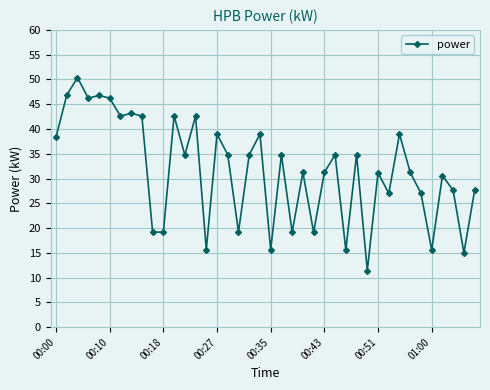

What is the maximum value shown in the chart?

50.4